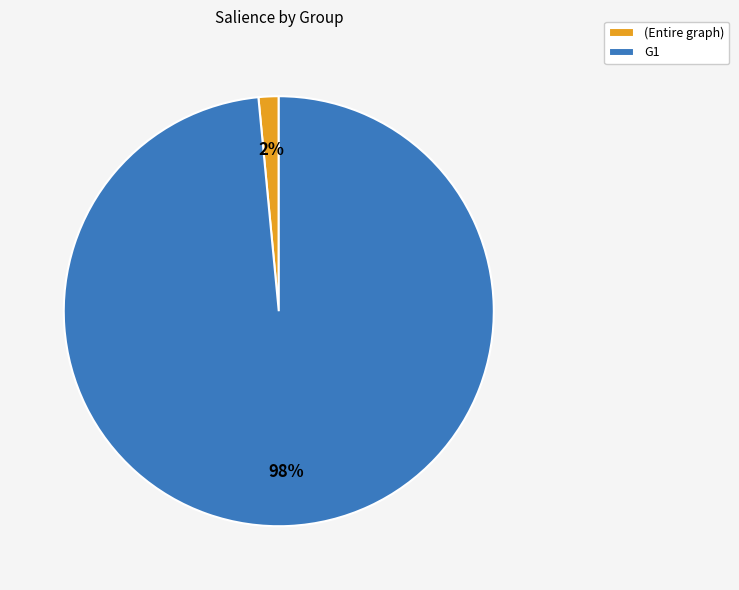

How many slices are in this pie chart?

2